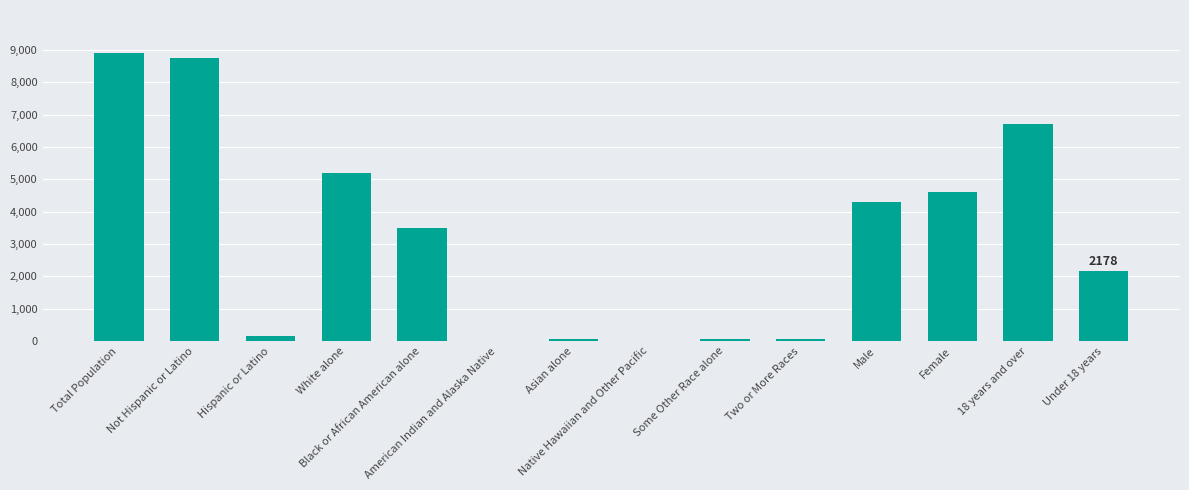

What is the sum of all values?

44530